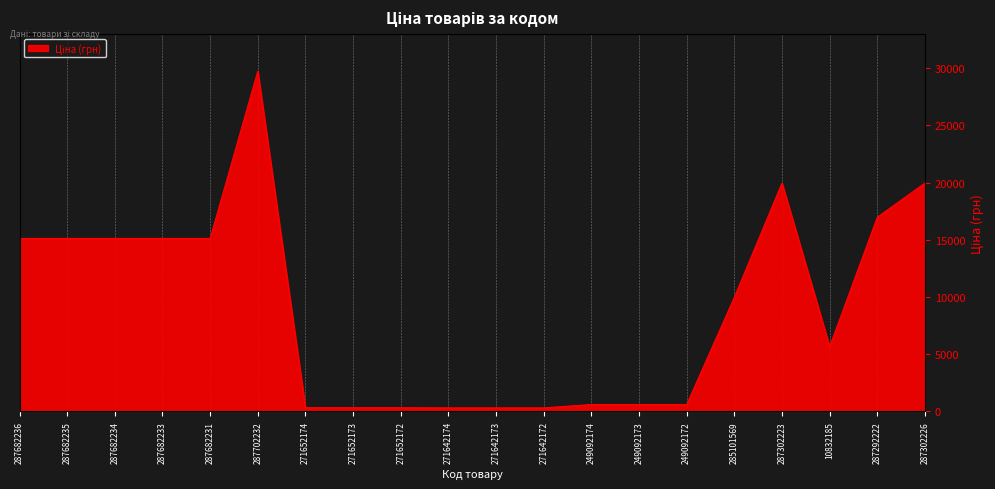

How many points are higher than both their immediate neighbors (excluding endpoints)?

2